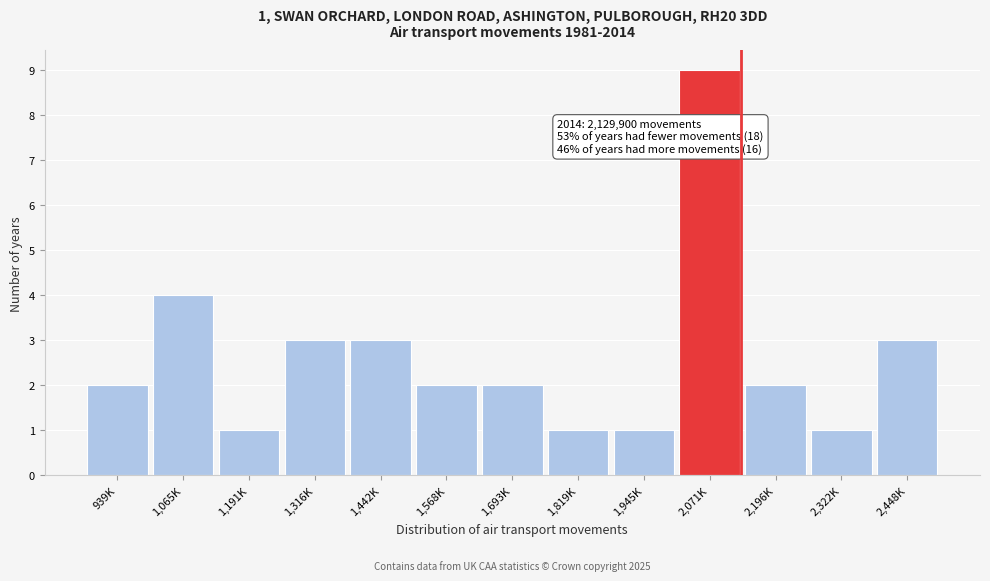

Reading left to right, what are all the values shown in this chart?

2	4	1	3	3	2	2	1	1	9	2	1	3